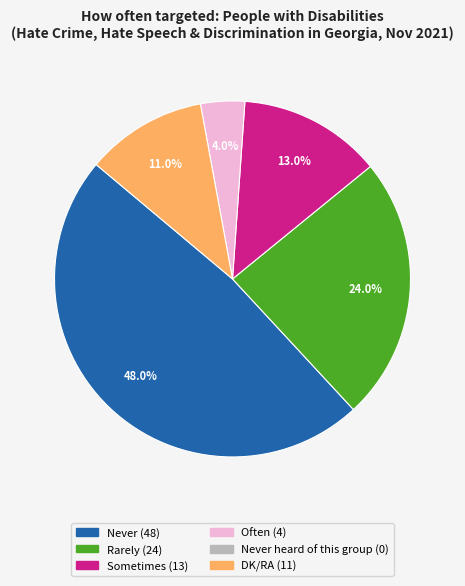

To the nearest percent, what is the average slice percentage?

20%